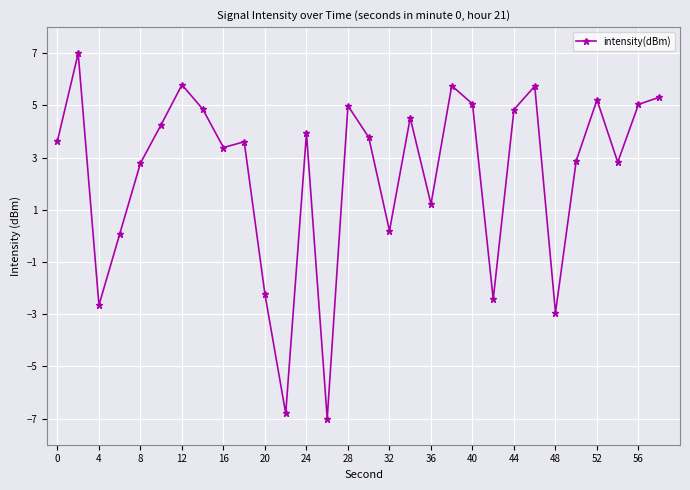

What is the sum of all values?

72.7